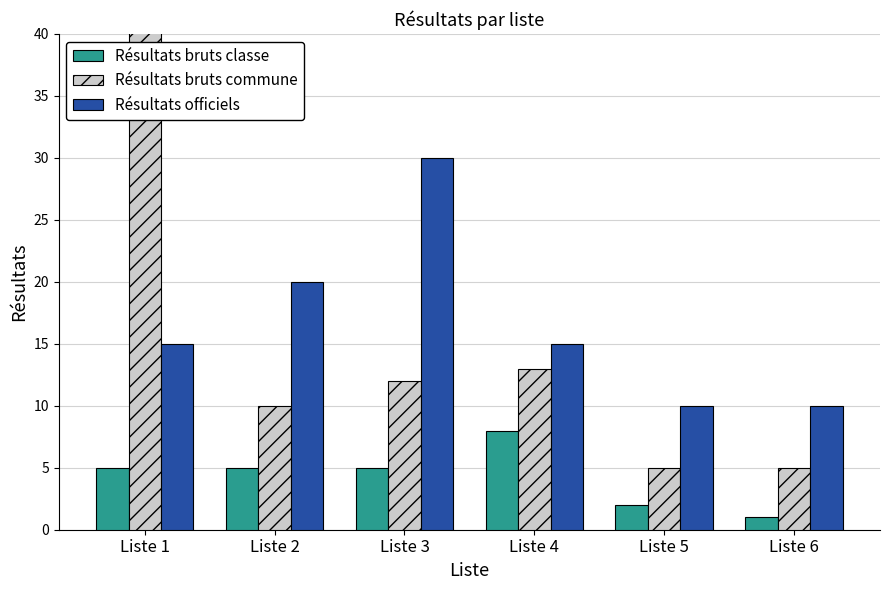

Is the value of Résultats officiels at Liste 4 greater than the value of Résultats bruts classe at Liste 1?

Yes